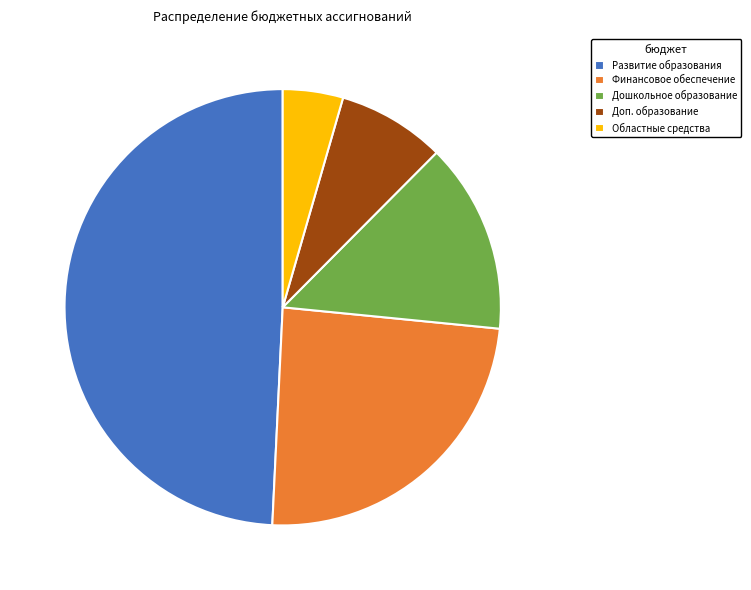

Does any single category account for the majority?

No